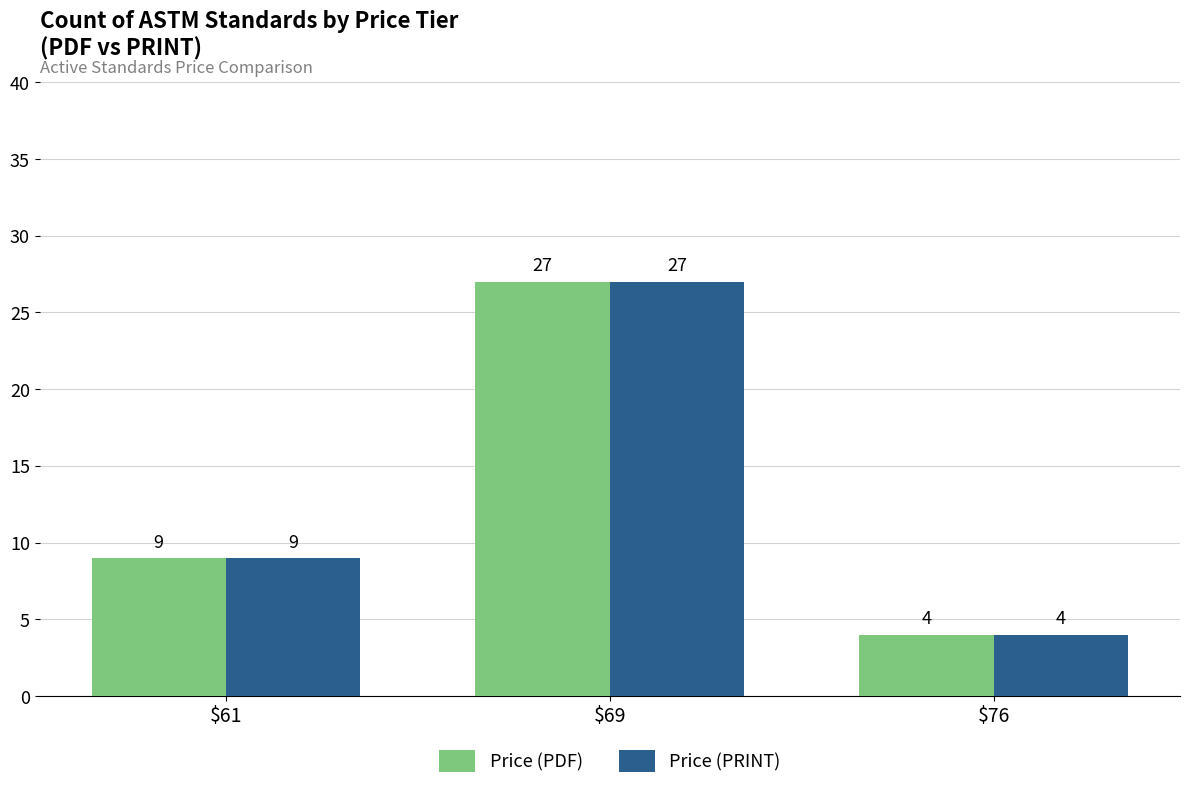

At which label does Price (PDF) reach its minimum?

$76